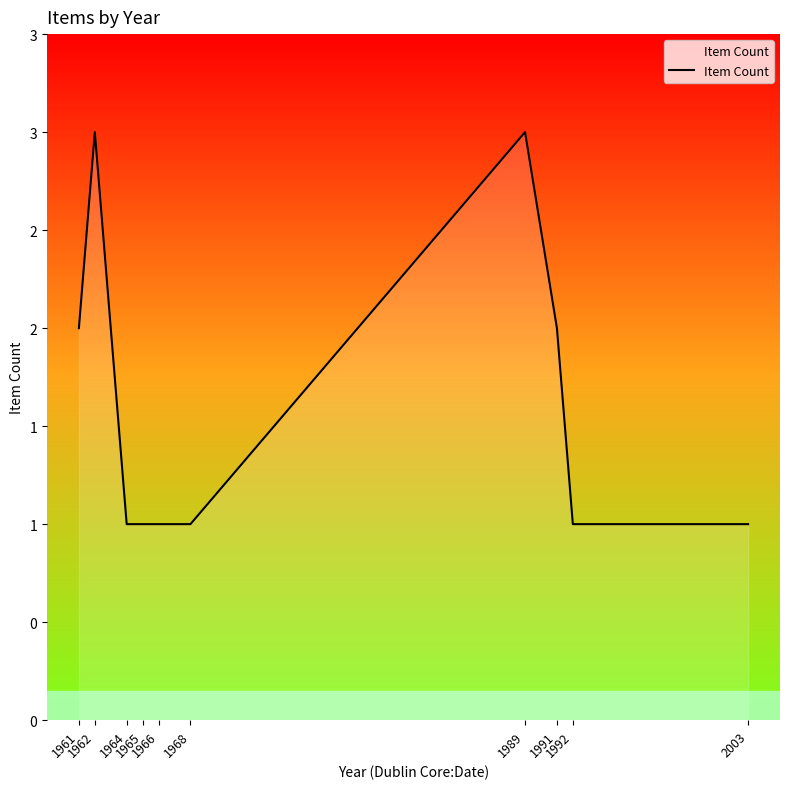

The value at 2003 is 1. True or false?

True